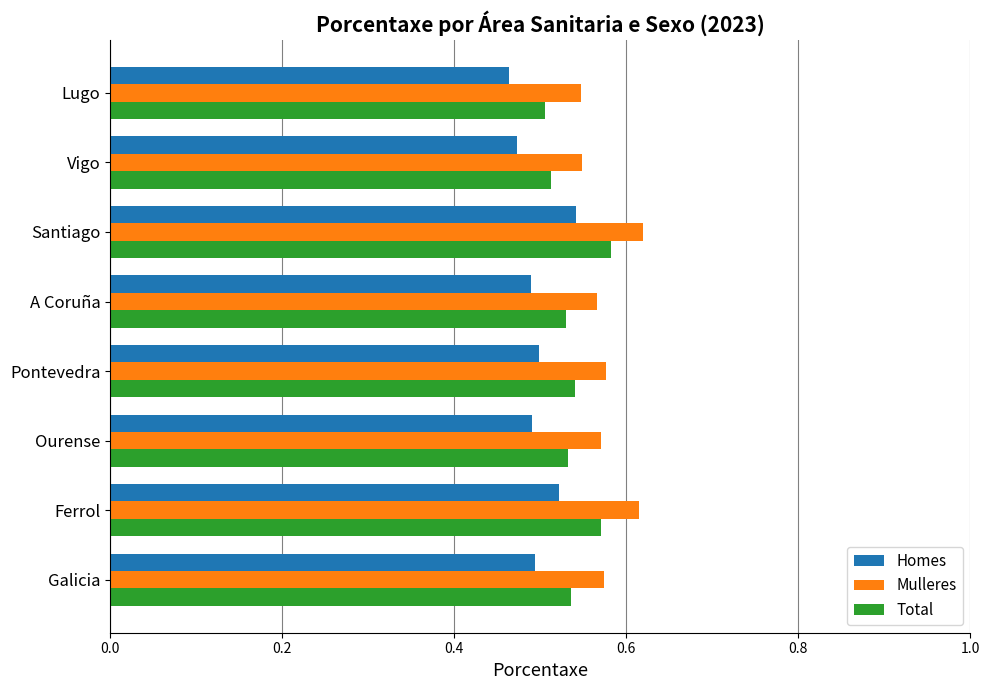

Which series changed the most between Ferrol and Lugo?

Mulleres